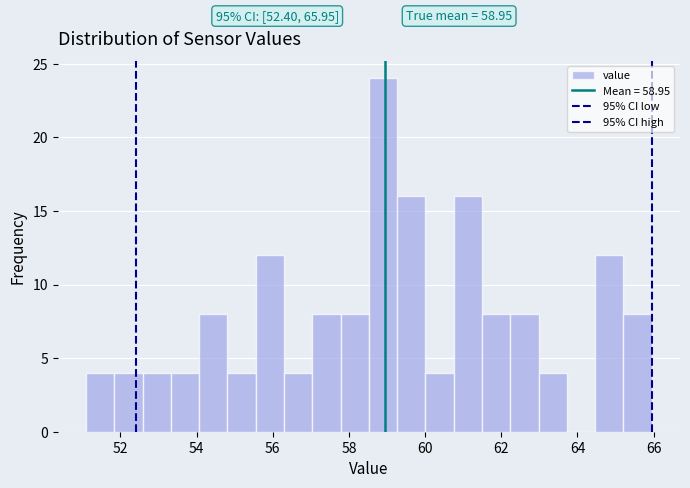

Around what value on the x-axis is the tallest bar? Give the approximate position of its centre, as read against the axis.

58.8